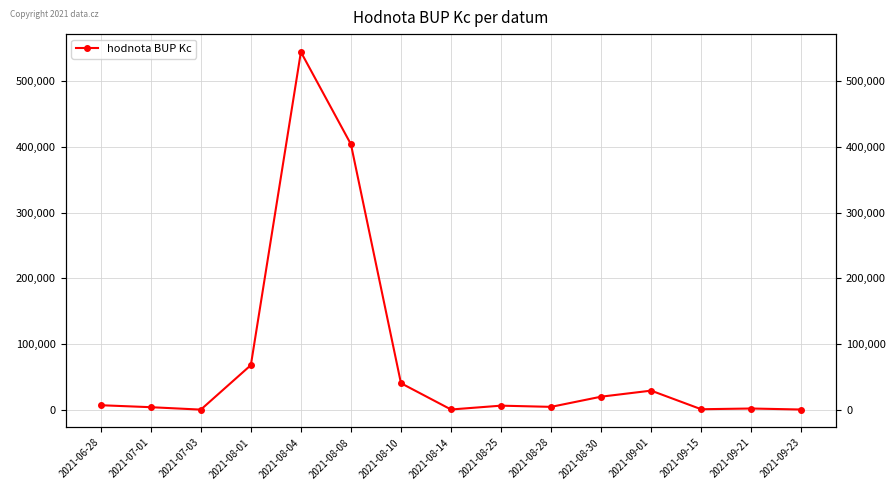

Reading left to right, transcribe all the data shown in this chart.

2021-06-28=7000	2021-07-01=4000	2021-07-03=312	2021-08-01=67993	2021-08-04=544575	2021-08-08=404140	2021-08-10=40515	2021-08-14=500	2021-08-25=6333	2021-08-28=4500	2021-08-30=20000	2021-09-01=29200	2021-09-15=900	2021-09-21=2000	2021-09-23=460